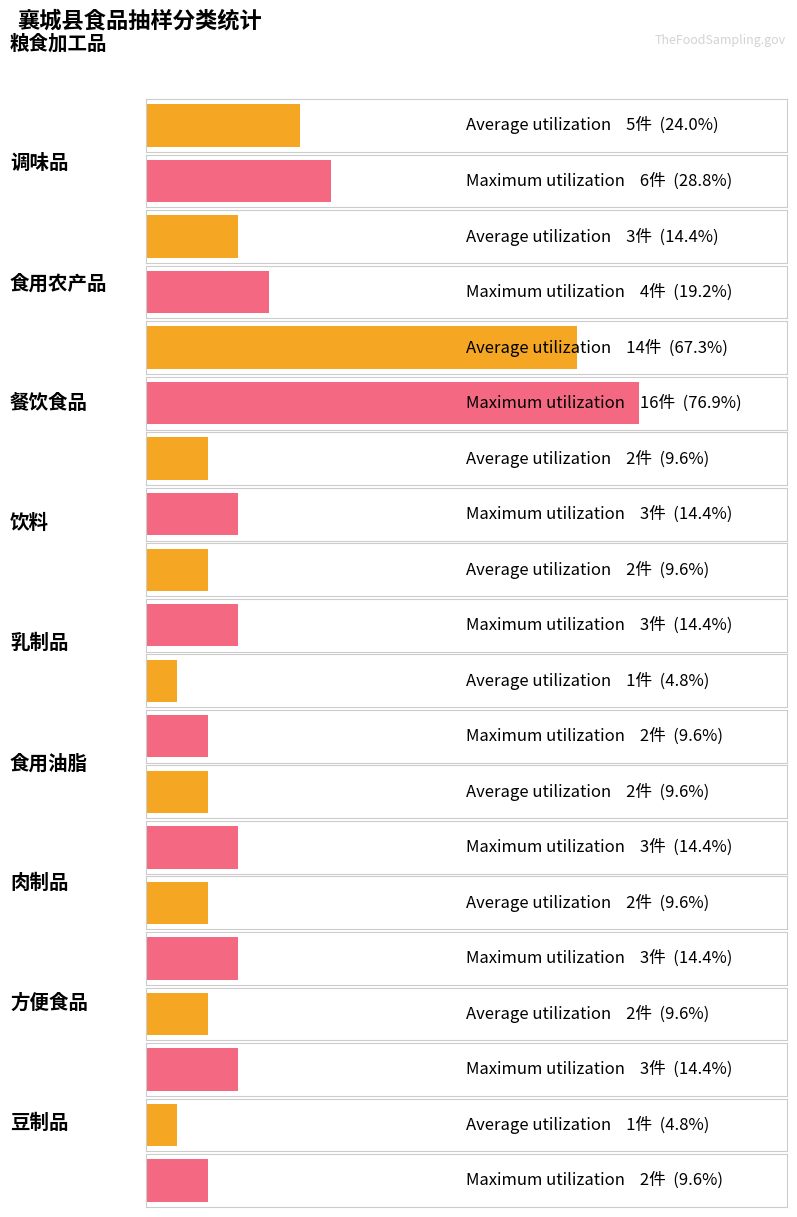

List the series in order of their overall mean, highest first.

Maximum utilization, Average utilization